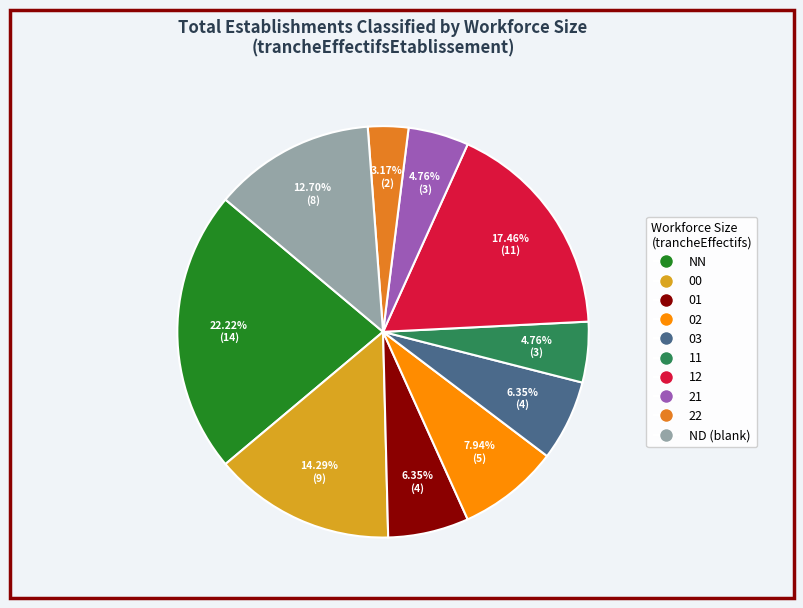

Does any single category account for the majority?

No